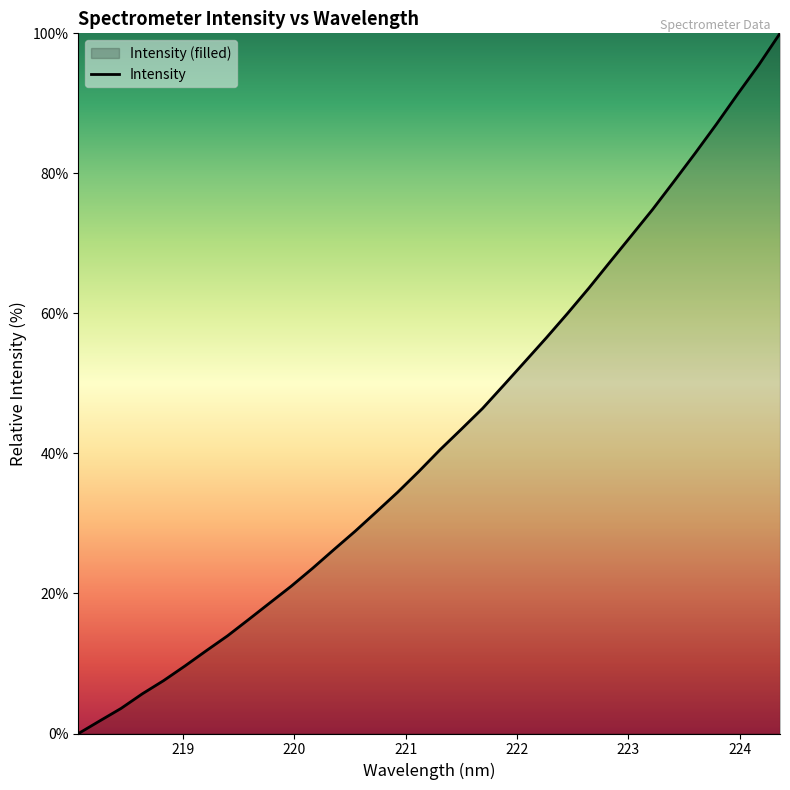

What is the average value?

42.8